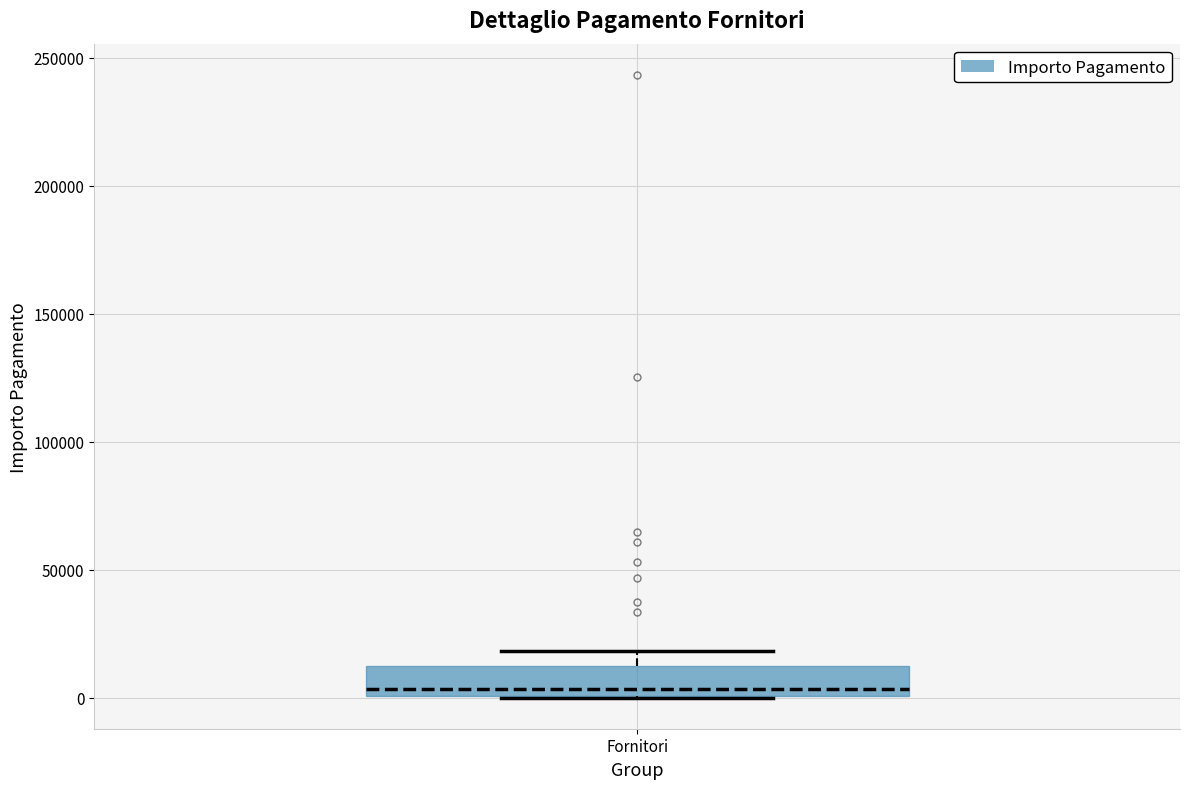

Where does the upper whisker of the box for Fornitori end on the y-axis? The values are not printed on the chart, so give them approximately, as read against the axis.

20000